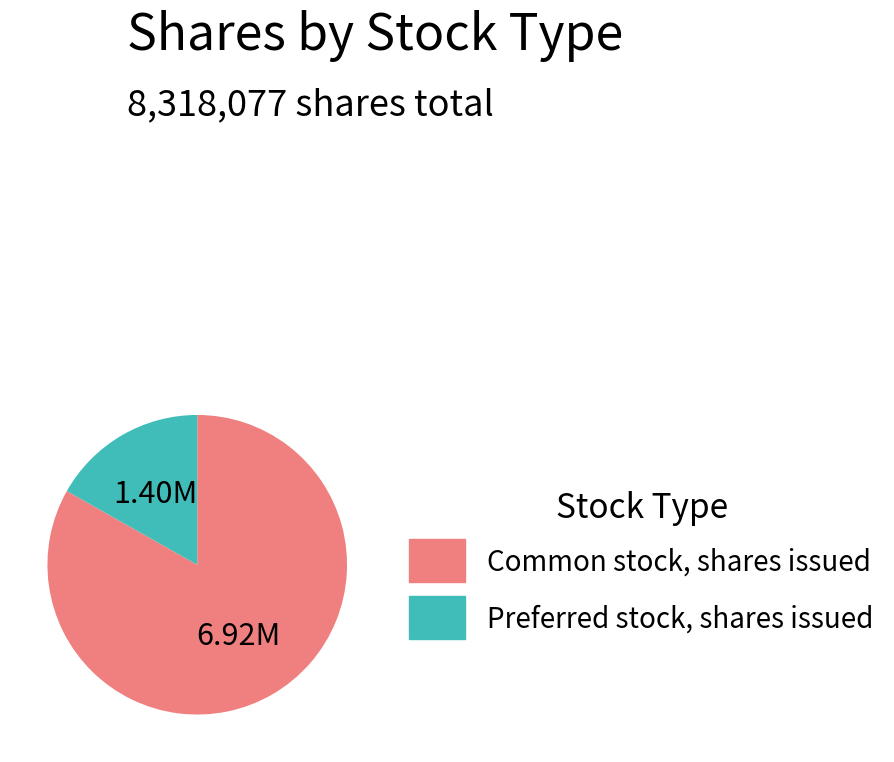

True or false: Common stock, shares issued accounts for 83% of the total.

True